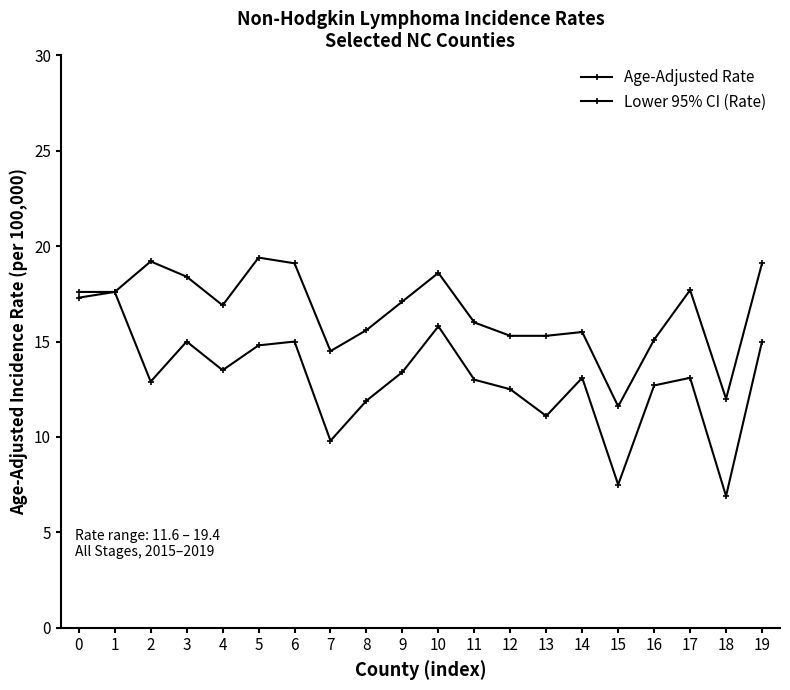

True or false: Age-Adjusted Rate and Lower 95% CI (Rate) cross at least once.

False